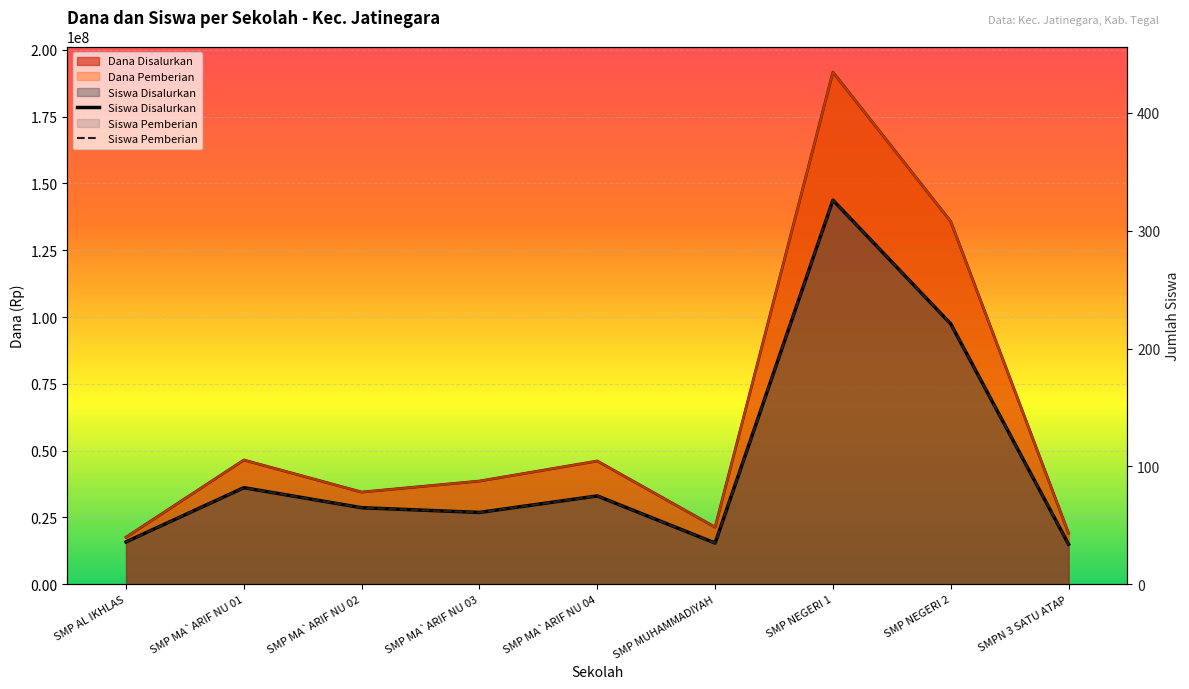

Reading right to left, extract all data points from this chart.

Siswa Disalurkan: 34	221	326	35	75	61	65	82	36
Siswa Pemberian: 34	221	326	35	75	61	65	82	36